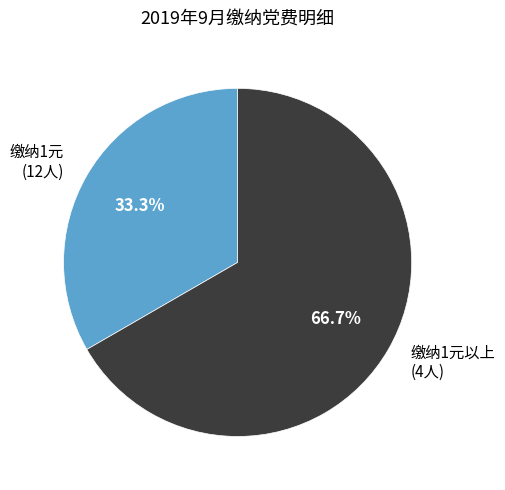

What is the majority slice?

缴纳1元以上 (4人)